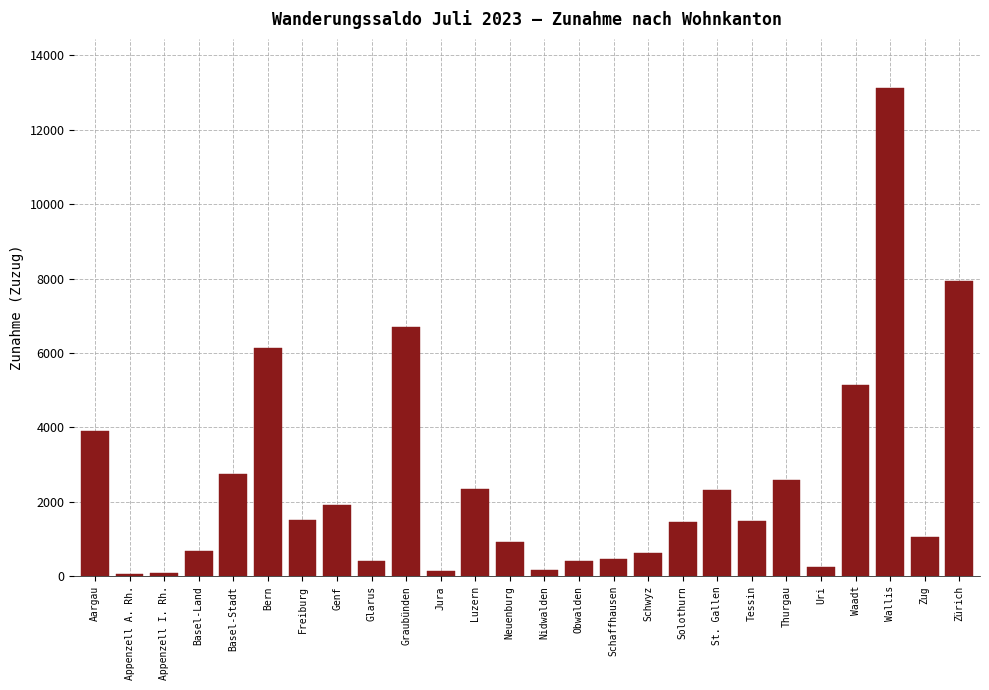

What is the difference between the values at Wallis and Basel-Land?

12451